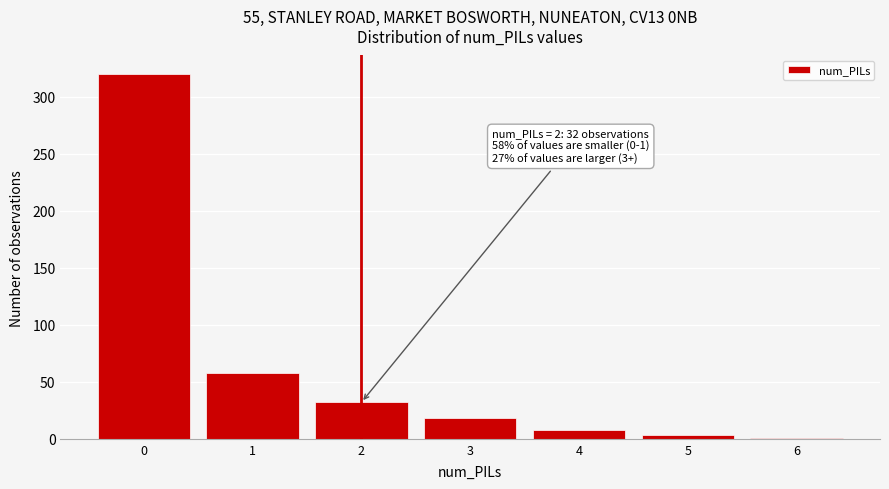

Reading left to right, transcribe all the data shown in this chart.

0=320	1=58	2=32	3=18	4=8	5=3	6=1